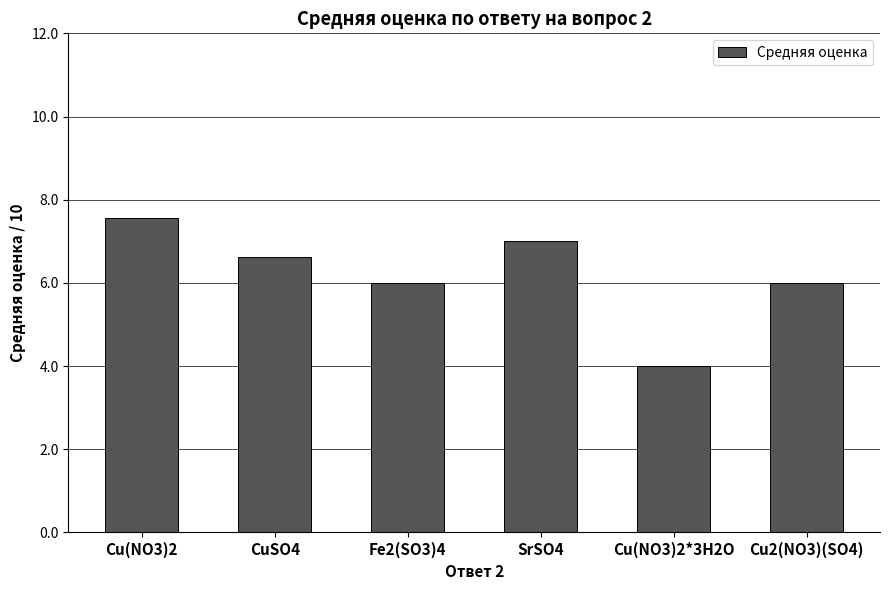

What position from the left is Cu(NO3)2*3H2O?

5